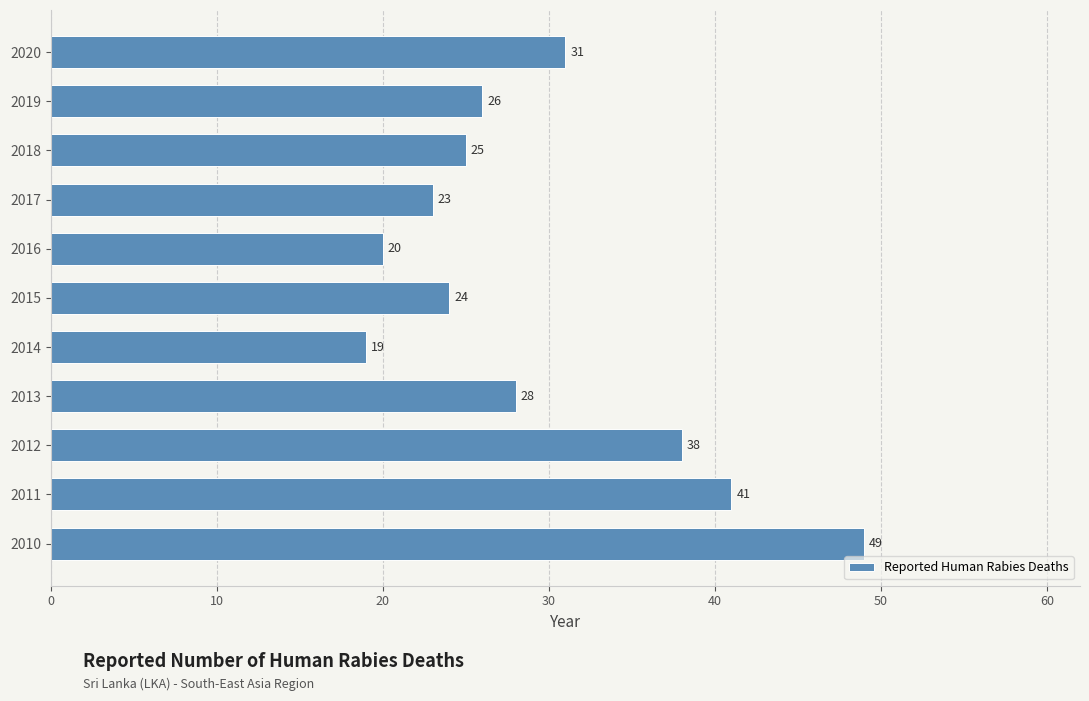

What is the minimum value shown in the chart?

19